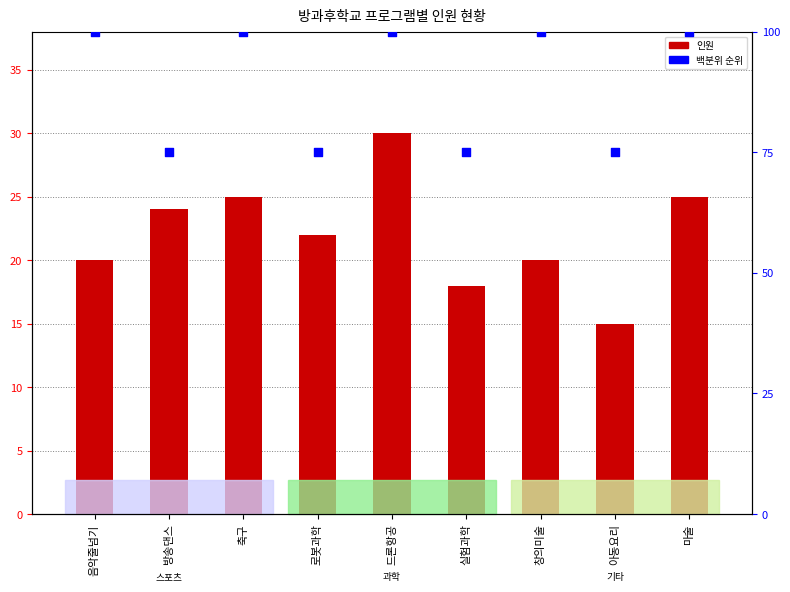

What is the total value across all series at 로봇과학?

97